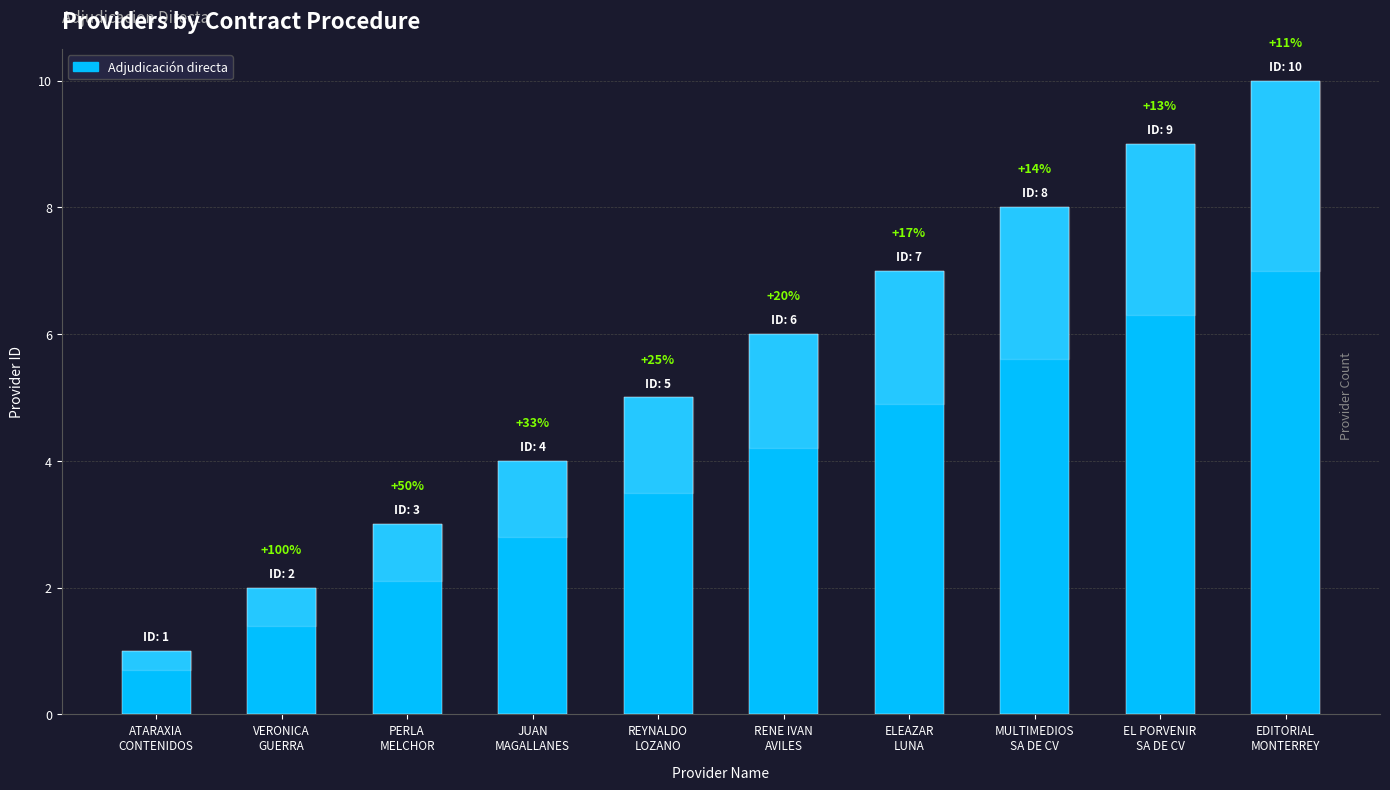

How many bars are there in total?

10